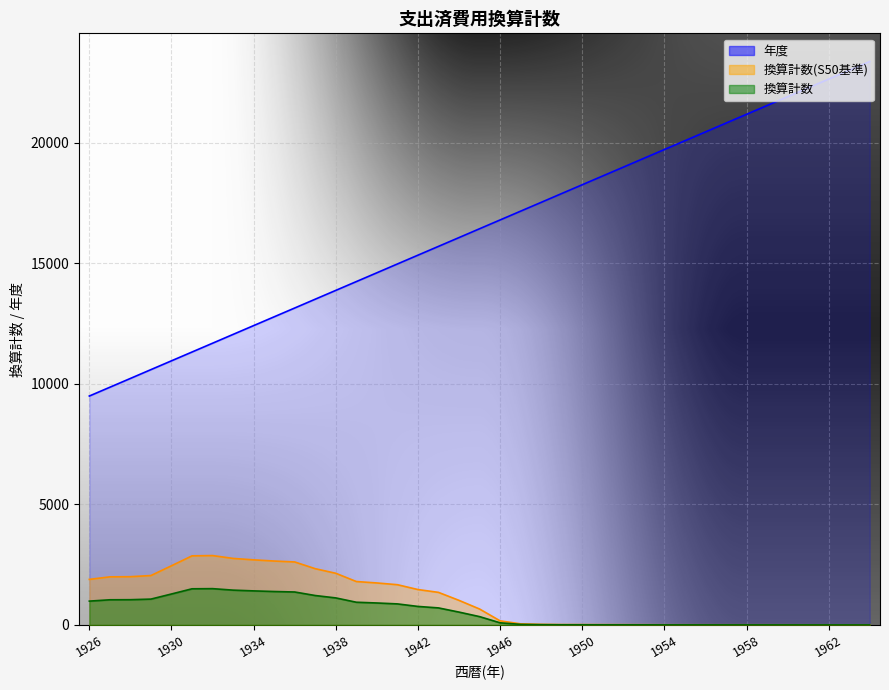

Is it true that 換算計数(S50基準) equals 9.8 at 1960?

False